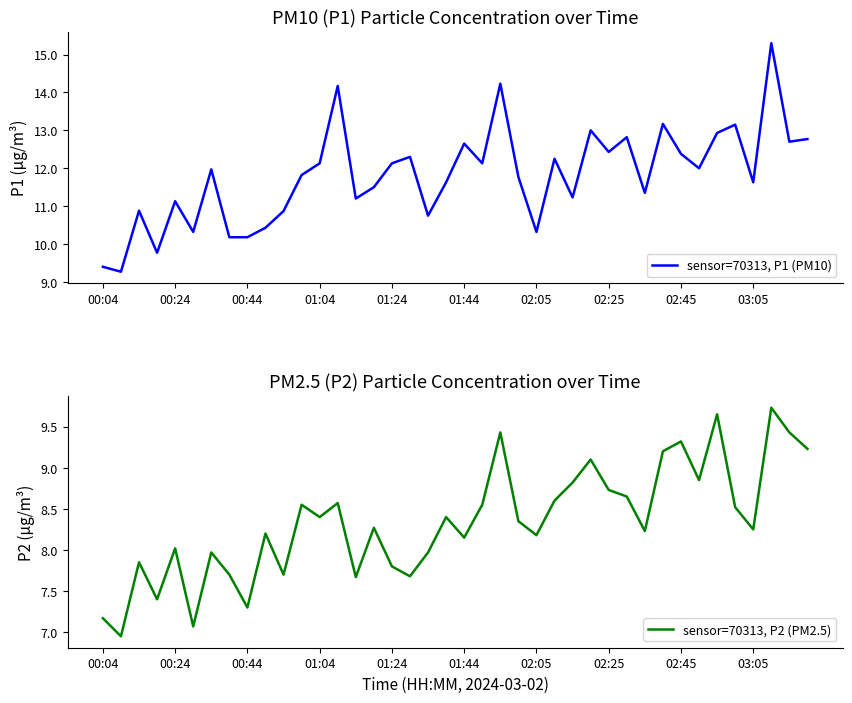

The value of sensor=70313, P1 (PM10) at 02:05 is 10.3. True or false?

True